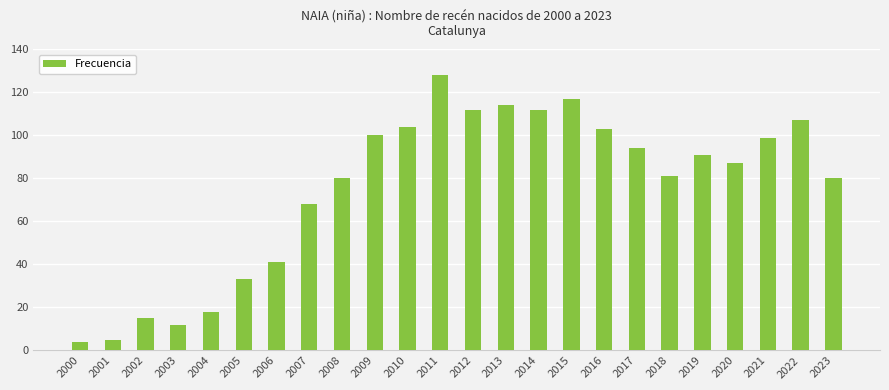

Reading left to right, list all the values displayed in this chart.

2000=4	2001=5	2002=15	2003=12	2004=18	2005=33	2006=41	2007=68	2008=80	2009=100	2010=104	2011=128	2012=112	2013=114	2014=112	2015=117	2016=103	2017=94	2018=81	2019=91	2020=87	2021=99	2022=107	2023=80